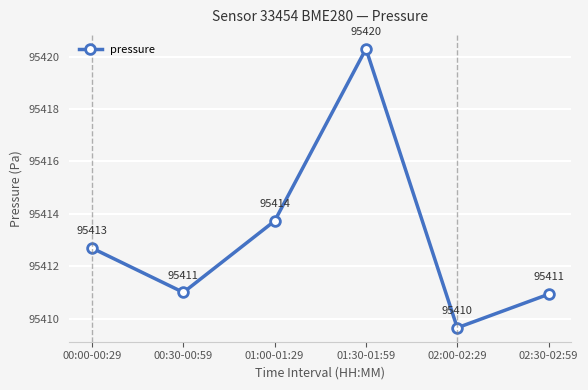

What is the label of the 2nd point from the right?

02:00-02:29